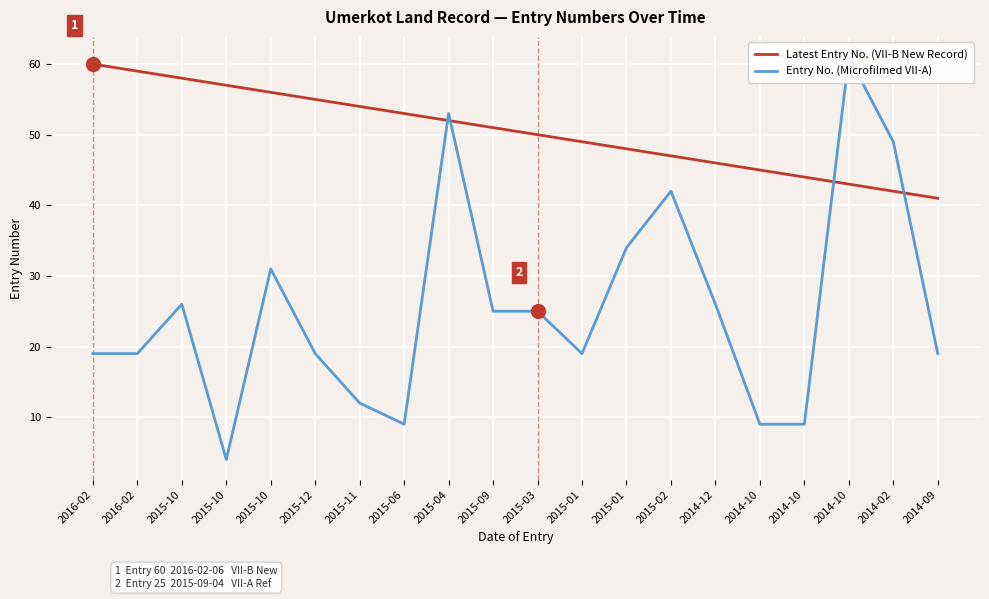

Reading left to right, what are all the values shown in this chart?

Latest Entry No. (VII-B New Record): 2016-02=60	2016-02=59	2015-10=58	2015-10=57	2015-10=56	2015-12=55	2015-11=54	2015-06=53	2015-04=52	2015-09=51	2015-03=50	2015-01=49	2015-01=48	2015-02=47	2014-12=46	2014-10=45	2014-10=44	2014-10=43	2014-02=42	2014-09=41
Entry No. (Microfilmed VII-A): 2016-02=19	2016-02=19	2015-10=26	2015-10=4	2015-10=31	2015-12=19	2015-11=12	2015-06=9	2015-04=53	2015-09=25	2015-03=25	2015-01=19	2015-01=34	2015-02=42	2014-12=26	2014-10=9	2014-10=9	2014-10=61	2014-02=49	2014-09=19